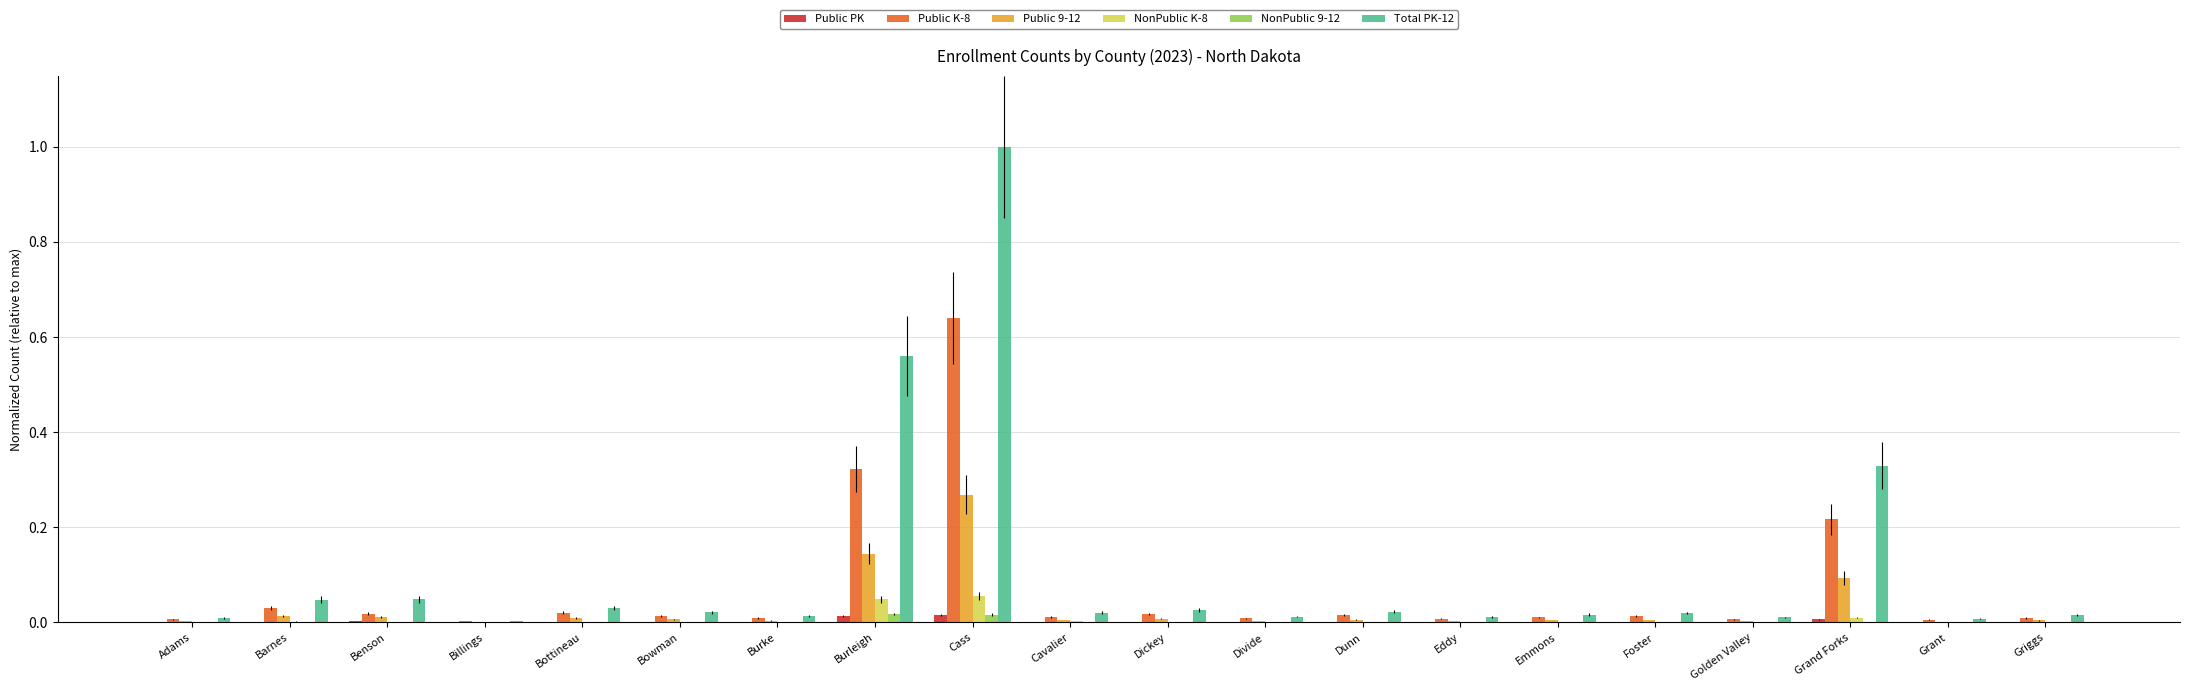

Which series has the largest range (max minus min)?

Total PK-12